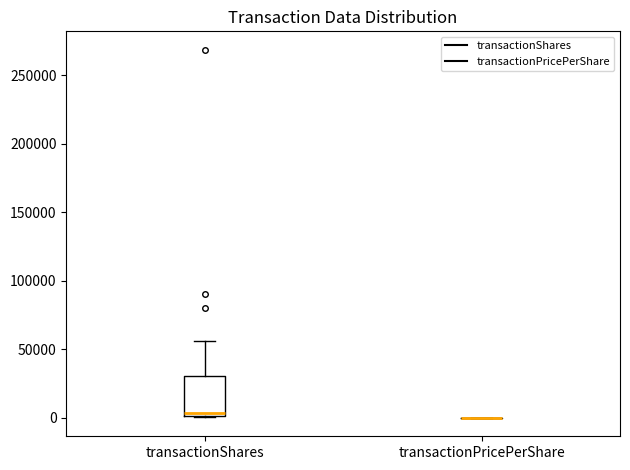

Reading left to right, read every box against the y-axis: the position of its median line, the range the box covers, and the ends of its whiskers. The values are not printed on the chart, so give them approximately, as read against the axis.

transactionShares: median 5000, box 0 to 30000, whiskers 0 to 55000
transactionPricePerShare: box collapsed to a line at 0, whiskers 0 to 0